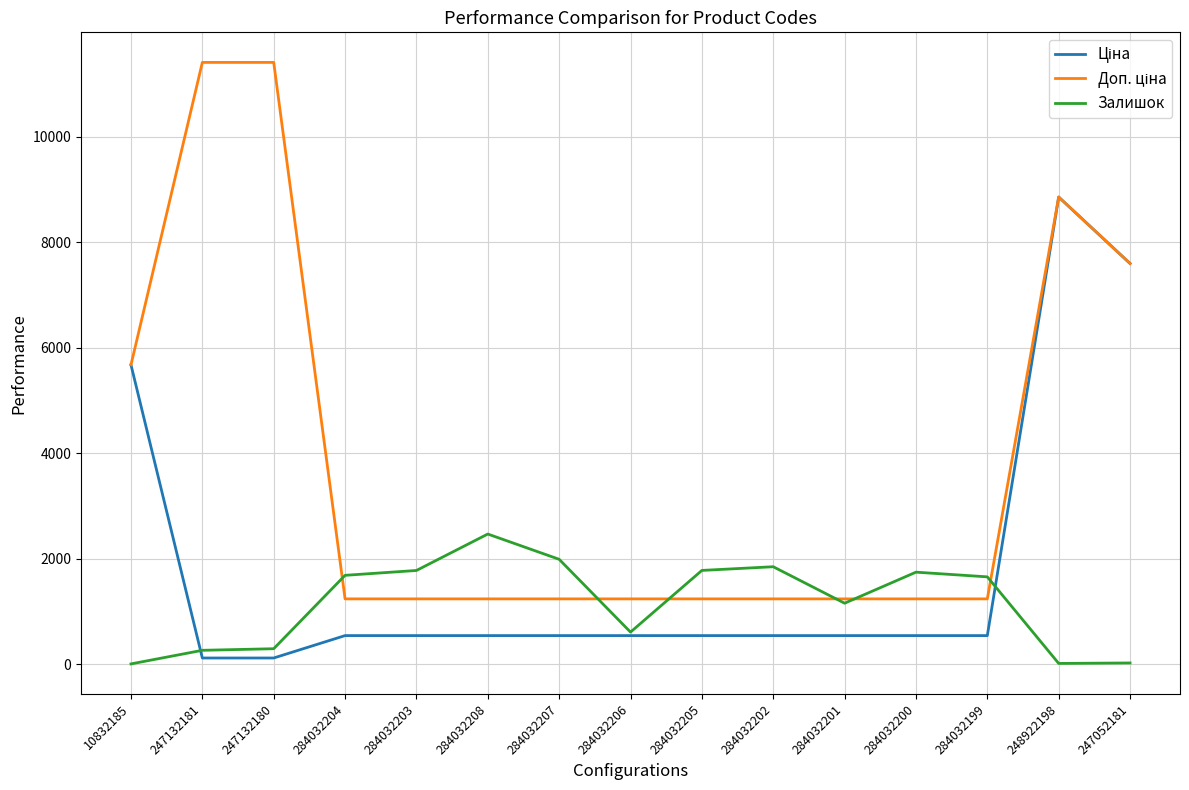

At which category is the sum across all series the highest?

248922198